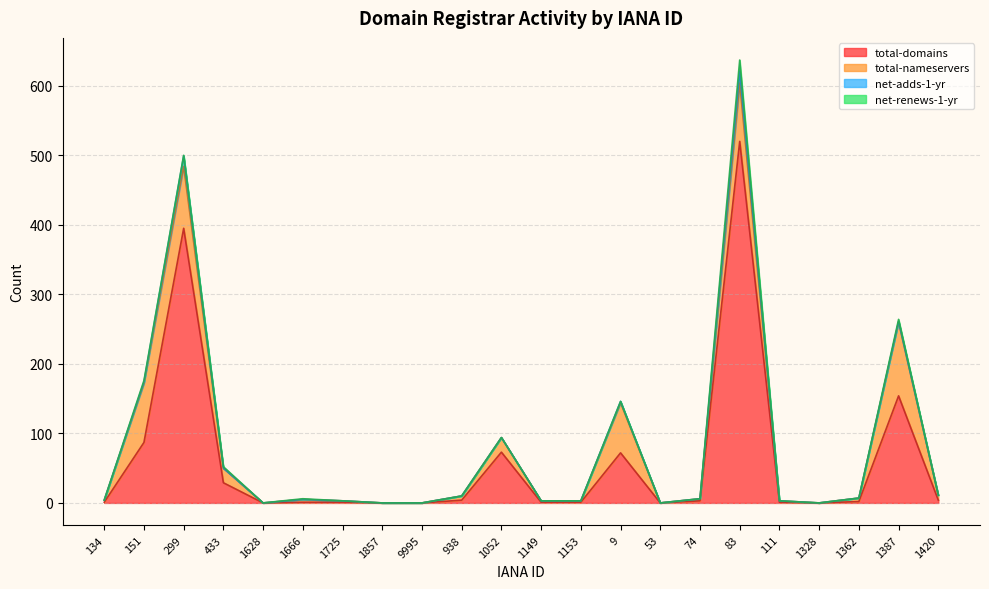

Rank the series at 74 from highest to lowest value.

total-domains, total-nameservers, net-adds-1-yr, net-renews-1-yr